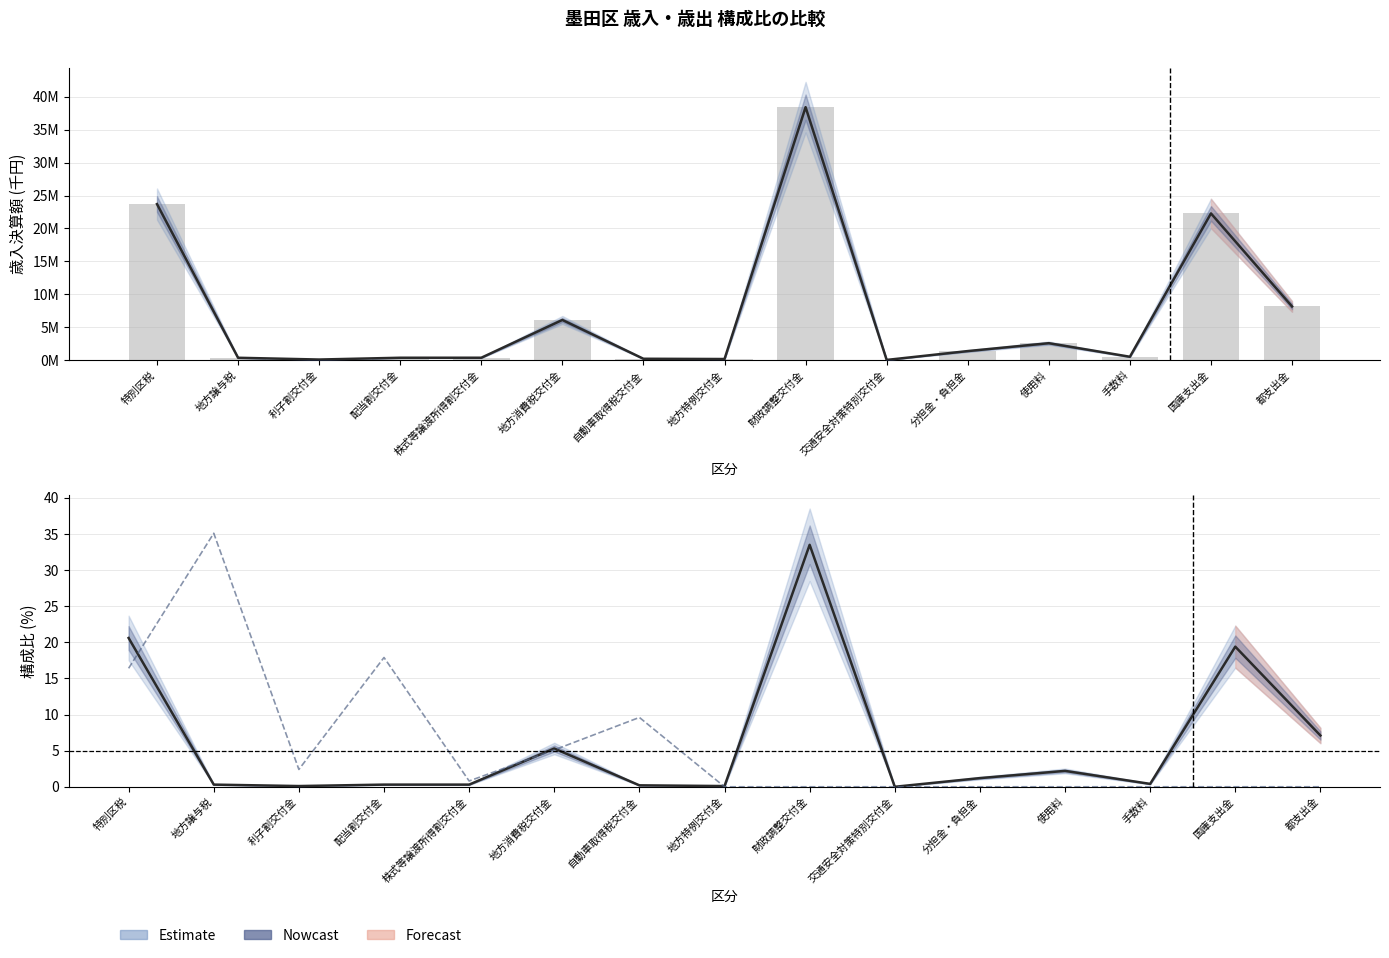

What position from the left is 使用料?

12